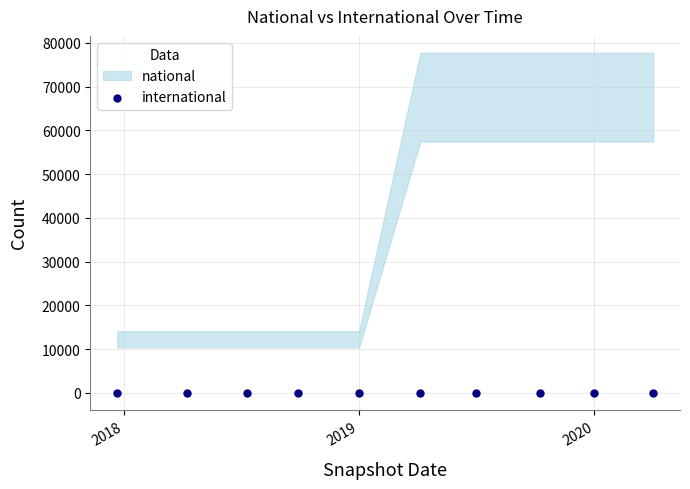

At which category is the sum across all series the highest?

2020-04-01